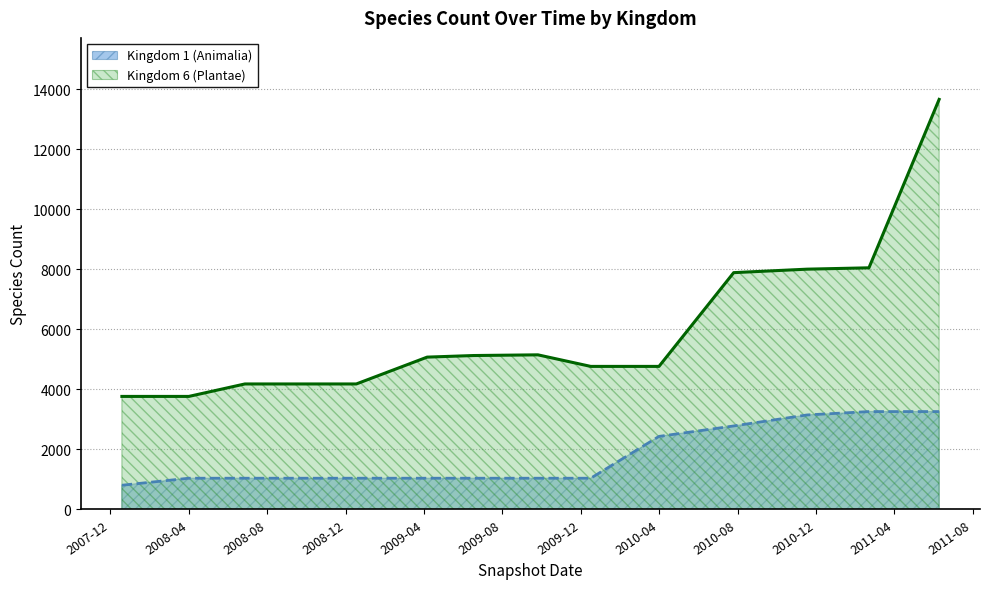

Where is Kingdom 6 (Plantae) nearest to the value 8713?

2011-02-21